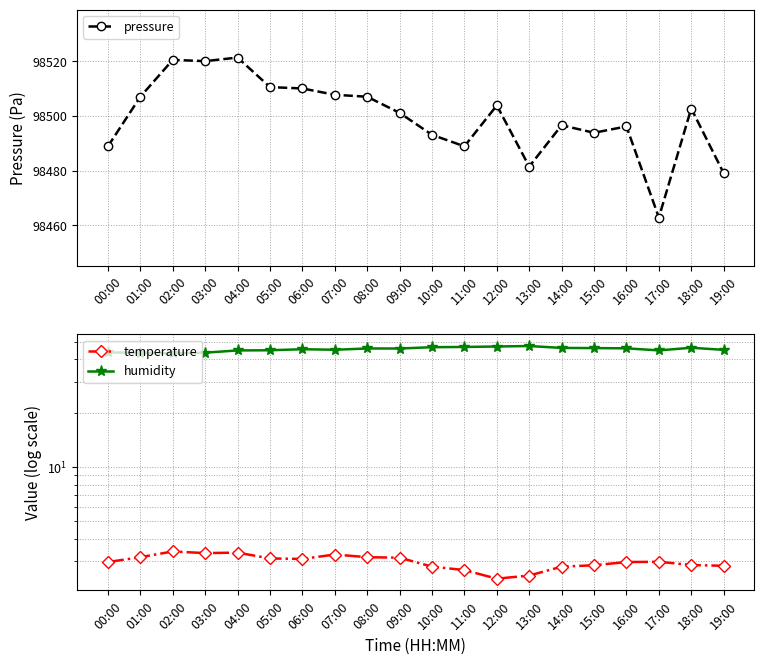

True or false: pressure has a value of 98520.5 at 02:00.

True